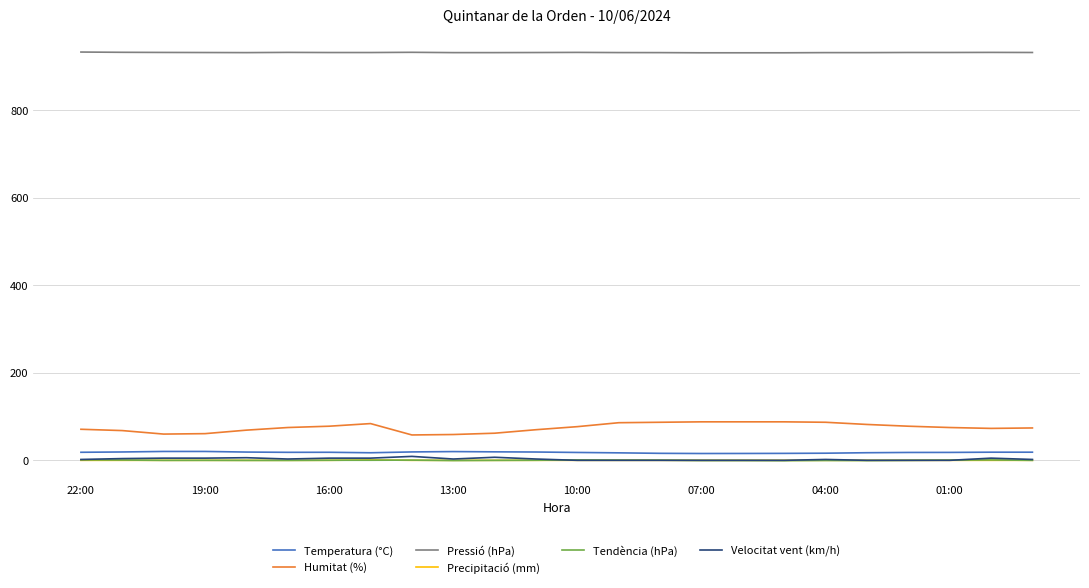

Which series has the largest total across all categories?

Pressió (hPa)